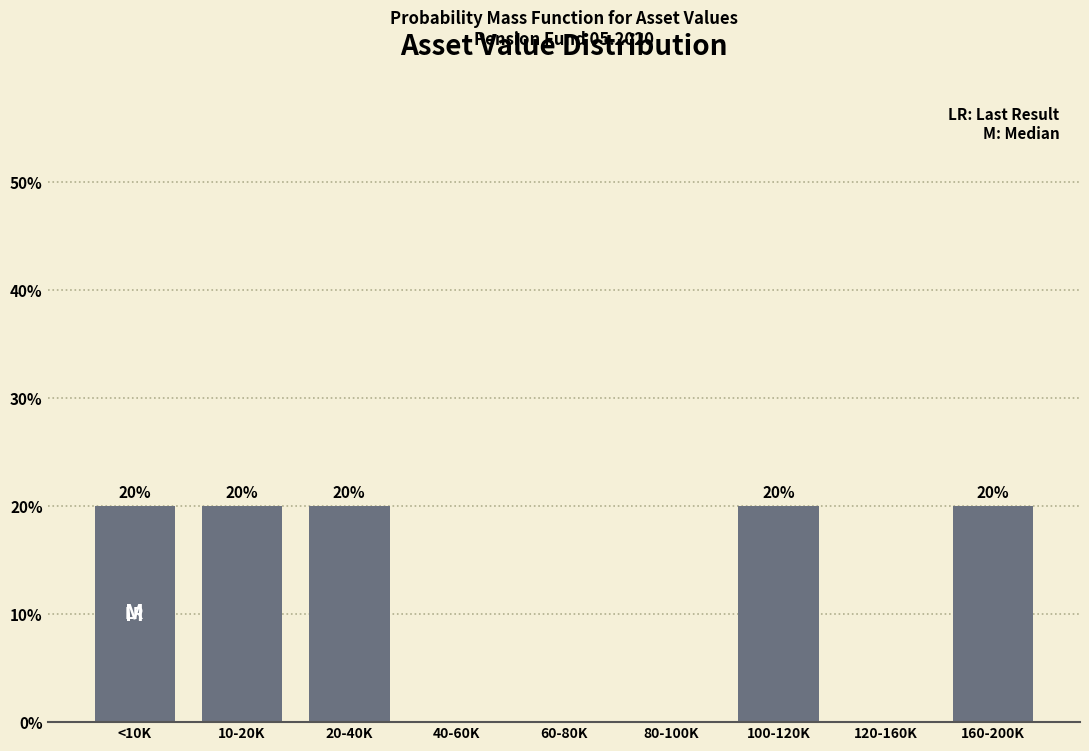

Reading left to right, transcribe all the data shown in this chart.

<10K=20	10-20K=20	20-40K=20	40-60K=0	60-80K=0	80-100K=0	100-120K=20	120-160K=0	160-200K=20